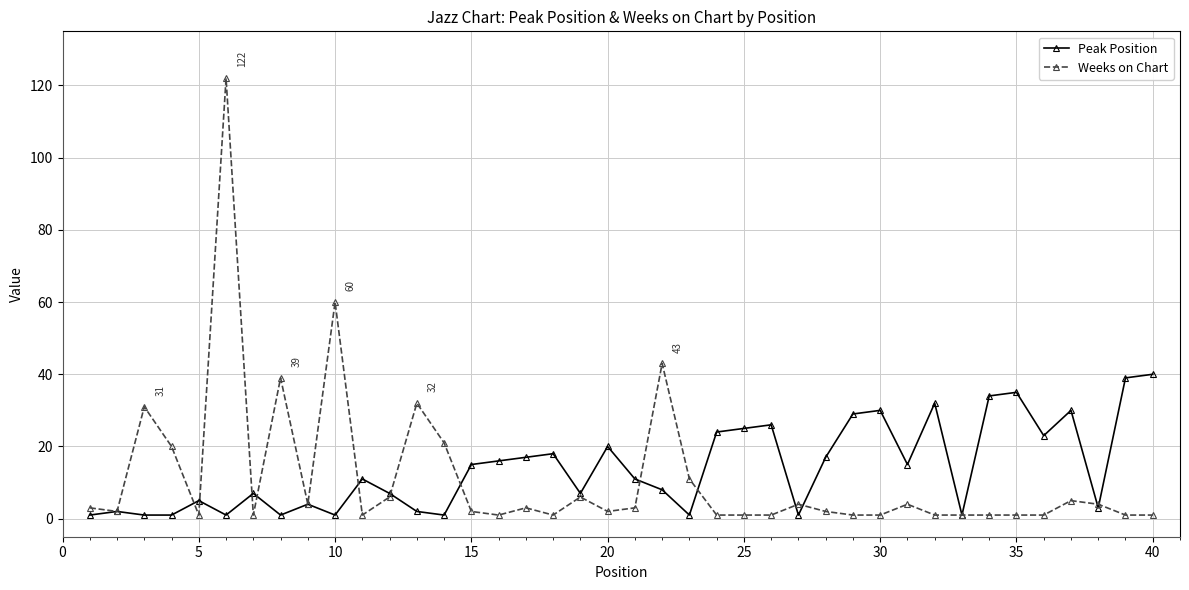

What is the highest value of the Peak Position series?

40